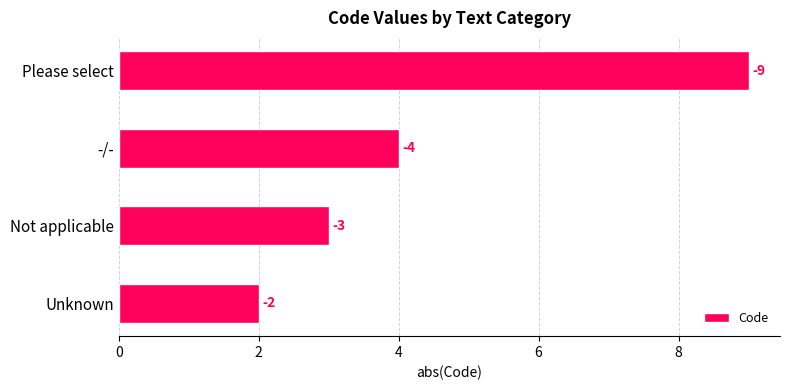

How many bars are there in total?

4